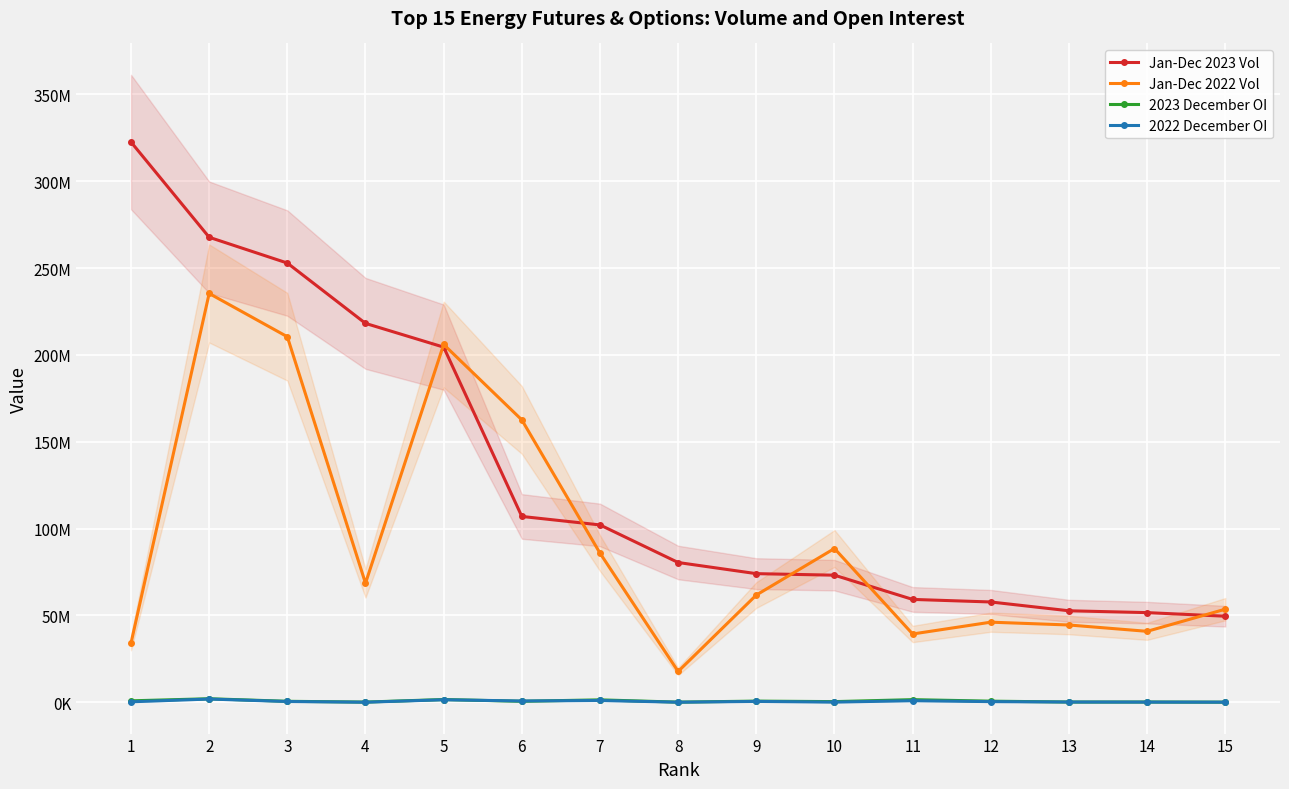

At which label does 2023 December OI first exceed 555929?

1